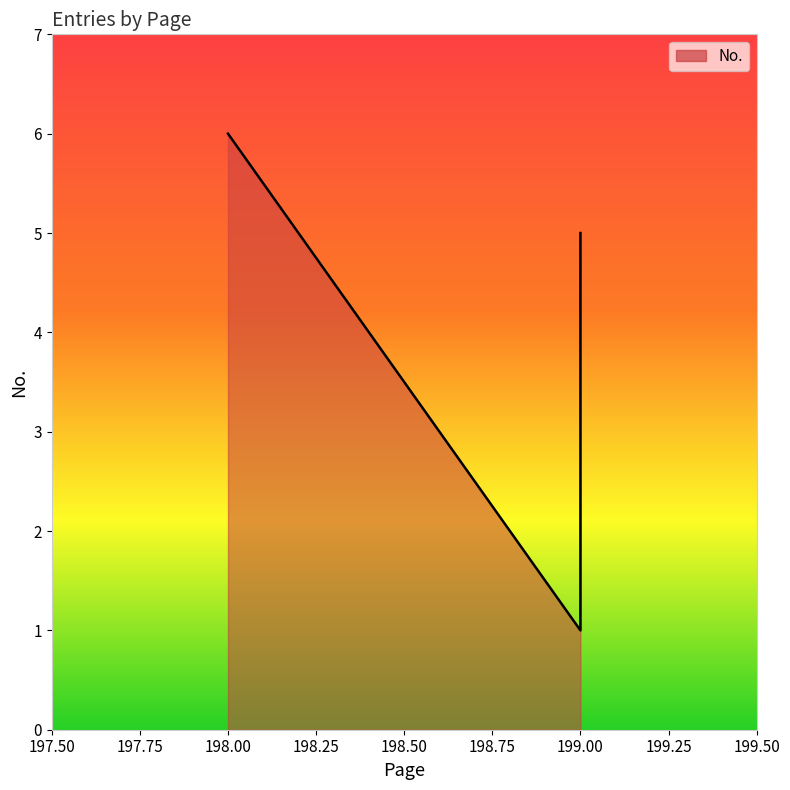

Rank the categories by value from highest to lowest.

198, 199, 199, 199, 199, 199